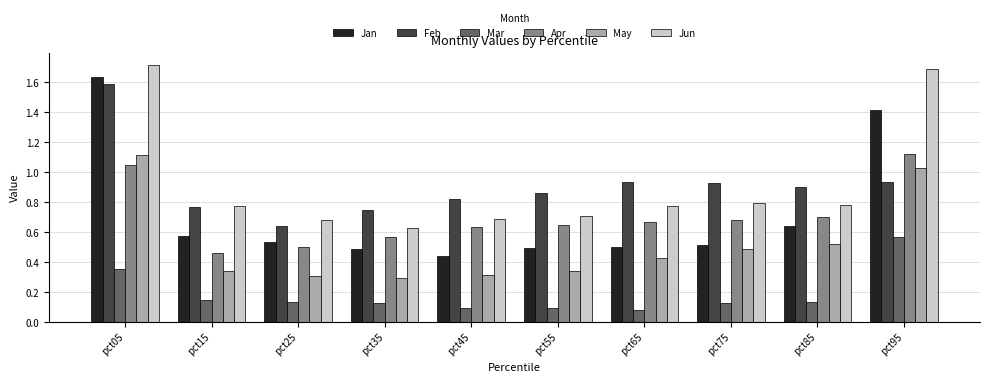

Which category has the lowest value in the Feb series?

pct25